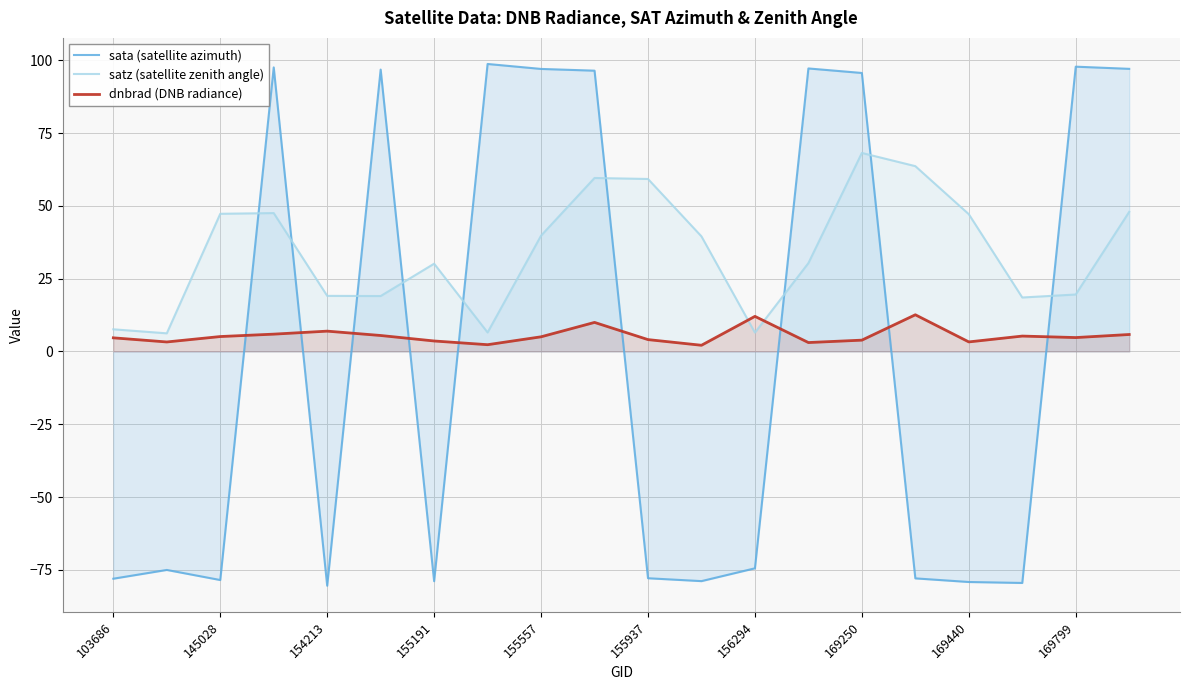

How many values in the satz (satellite zenith angle) series exceed 39?

10